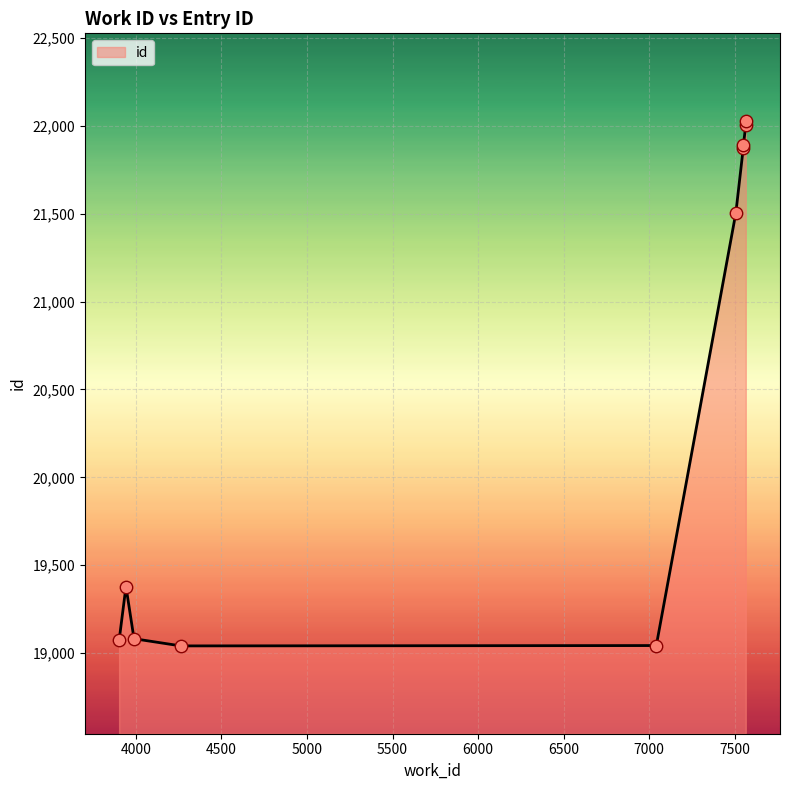

What is the ratio of the value at 3902 to the value at 7042?

1.0